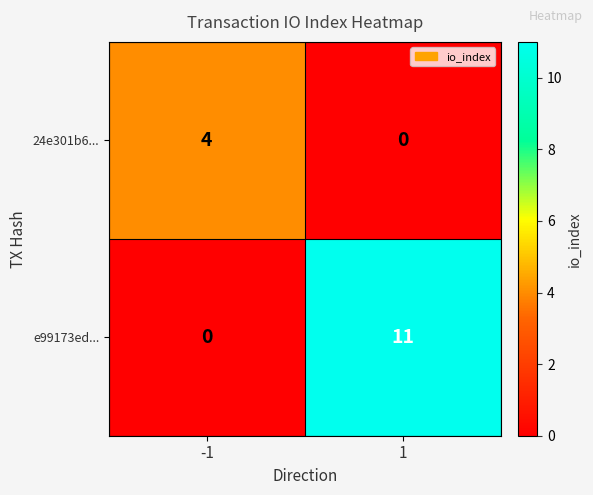

At 1, list the series in order from largest to smallest.

e99173ed..., 24e301b6...